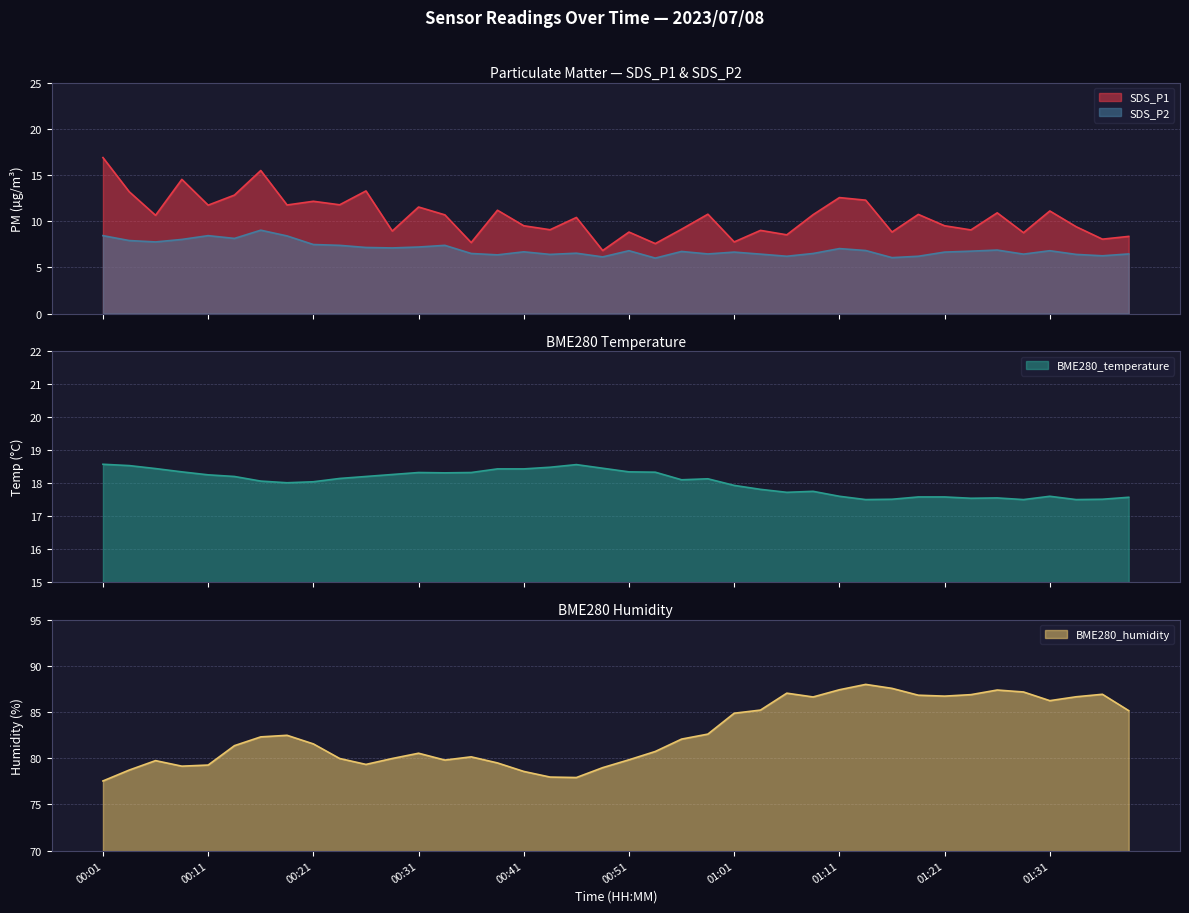

Where does the BME280_humidity series first go above 82?

00:16